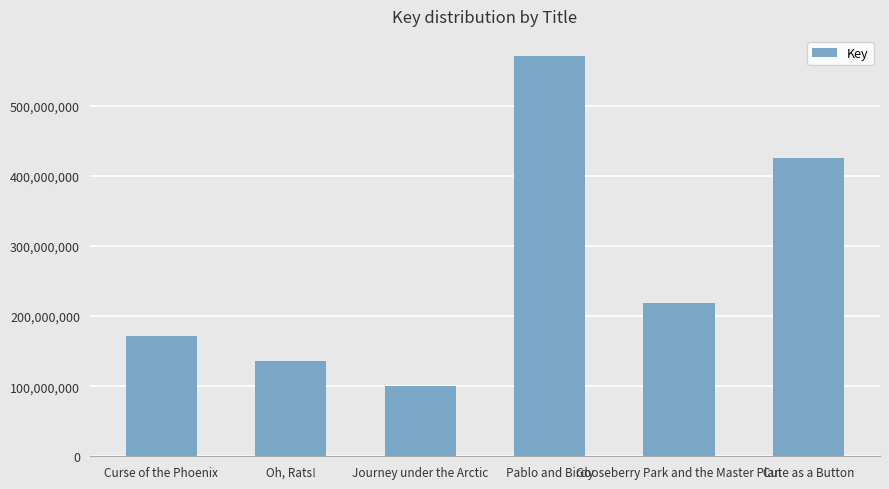

What is the label of the 3rd bar from the left?

Journey under the Arctic